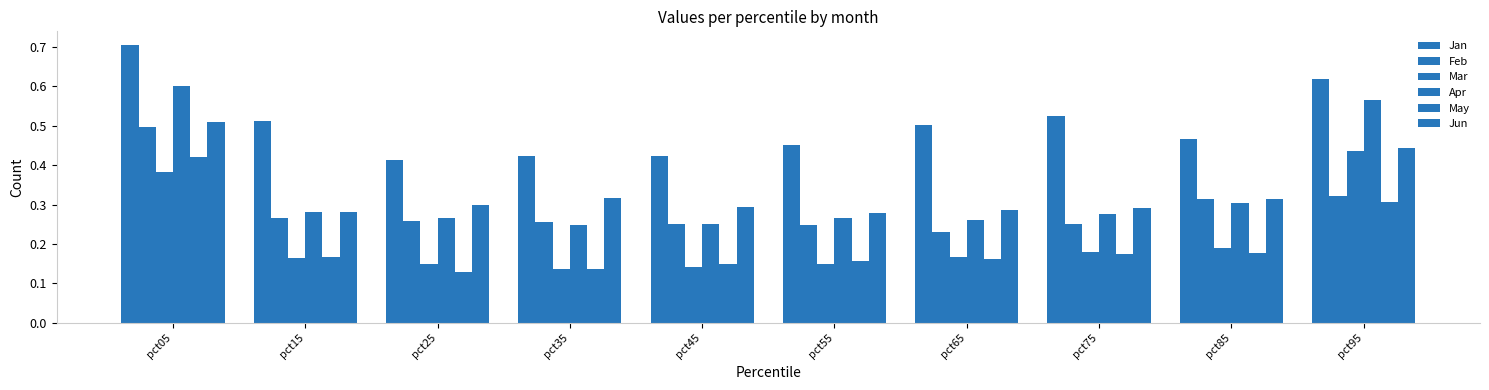

Reading left to right, what are all the values shown in this chart?

Jan: pct05=0.7	pct15=0.5	pct25=0.4	pct35=0.4	pct45=0.4	pct55=0.5	pct65=0.5	pct75=0.5	pct85=0.5	pct95=0.6
Feb: pct05=0.5	pct15=0.3	pct25=0.3	pct35=0.3	pct45=0.2	pct55=0.2	pct65=0.2	pct75=0.2	pct85=0.3	pct95=0.3
Mar: pct05=0.4	pct15=0.2	pct25=0.1	pct35=0.1	pct45=0.1	pct55=0.2	pct65=0.2	pct75=0.2	pct85=0.2	pct95=0.4
Apr: pct05=0.6	pct15=0.3	pct25=0.3	pct35=0.2	pct45=0.3	pct55=0.3	pct65=0.3	pct75=0.3	pct85=0.3	pct95=0.6
May: pct05=0.4	pct15=0.2	pct25=0.1	pct35=0.1	pct45=0.1	pct55=0.2	pct65=0.2	pct75=0.2	pct85=0.2	pct95=0.3
Jun: pct05=0.5	pct15=0.3	pct25=0.3	pct35=0.3	pct45=0.3	pct55=0.3	pct65=0.3	pct75=0.3	pct85=0.3	pct95=0.4